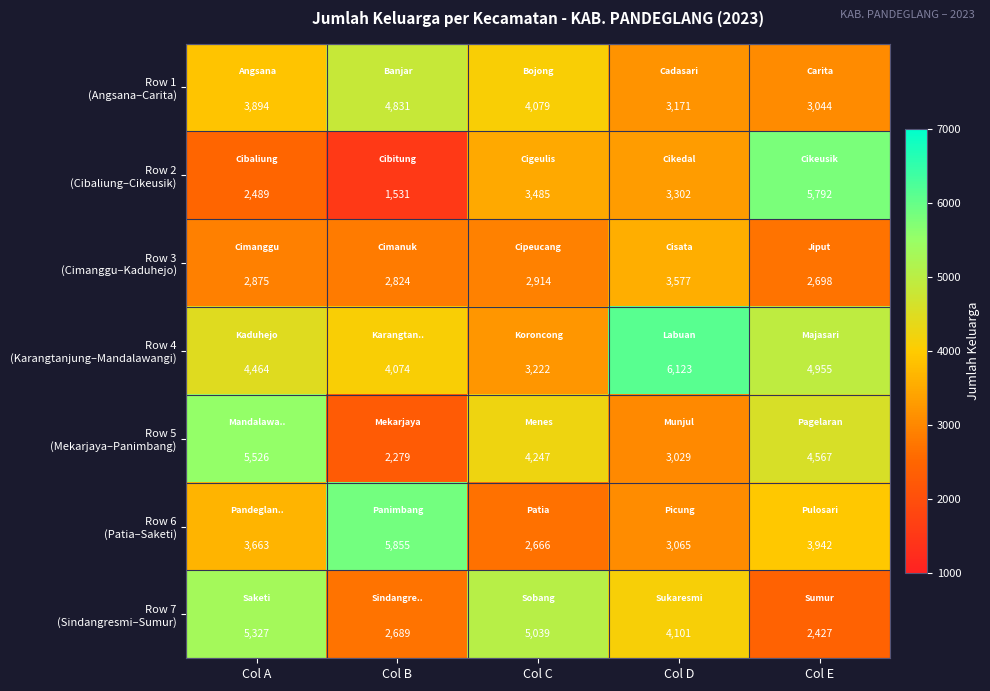

At which category is the sum across all series the highest?

Col A